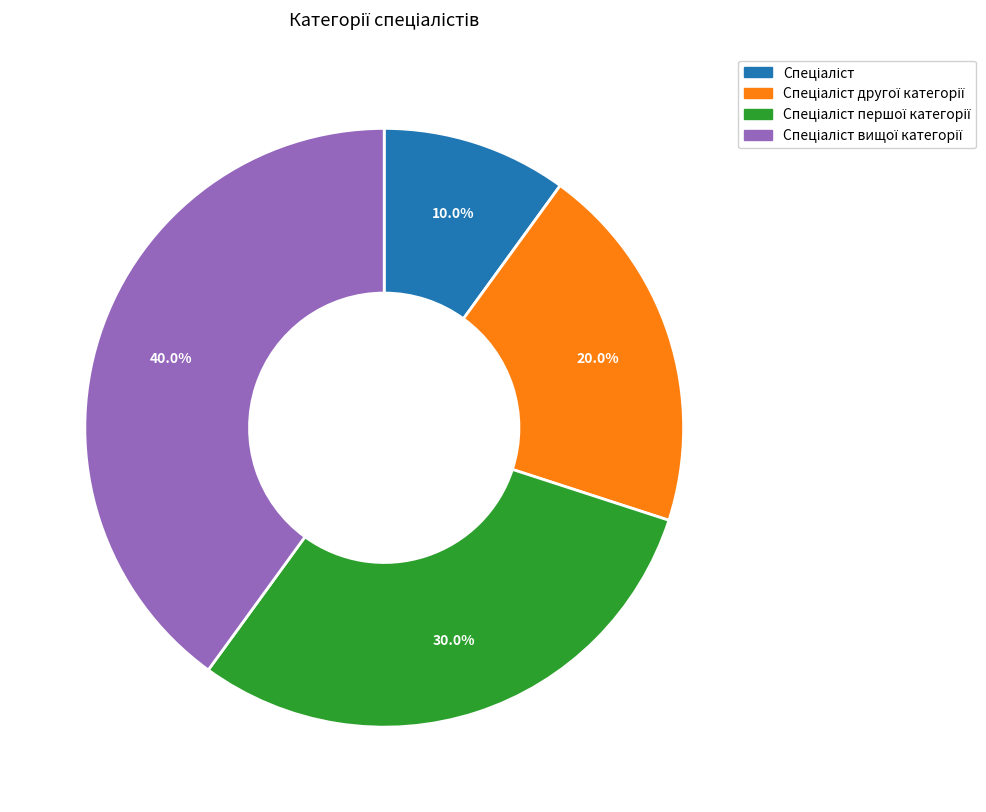

How many slices are in this pie chart?

4